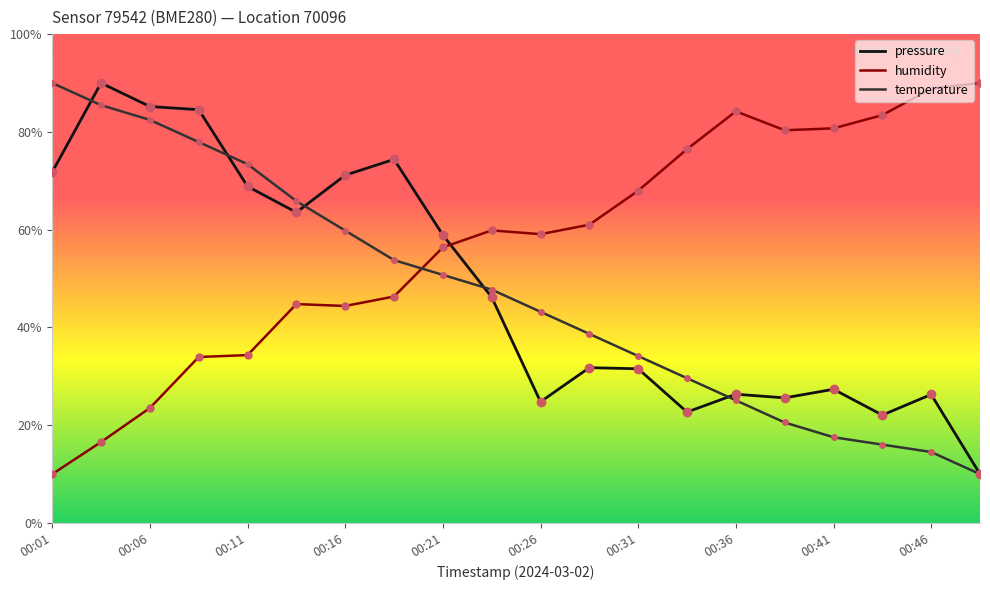

What is the minimum value for humidity?

10.0